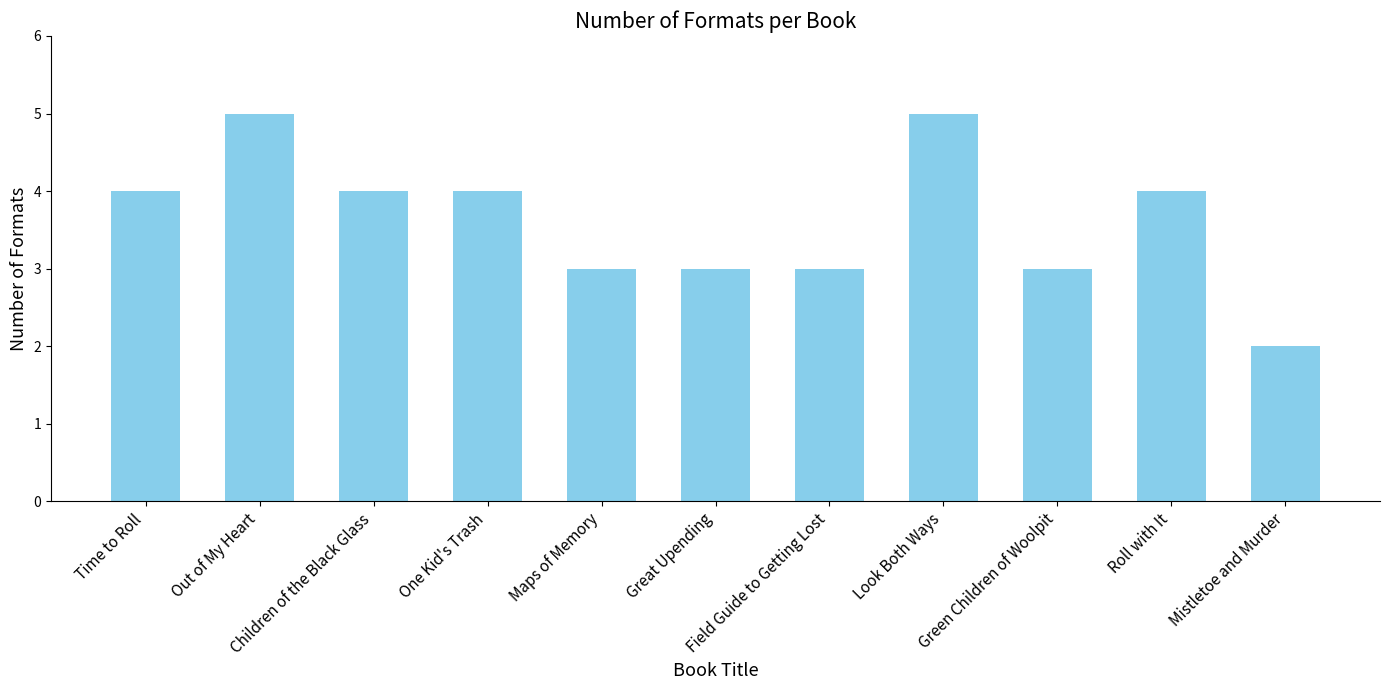

What is the change in value from Great Upending to Look Both Ways?

+2